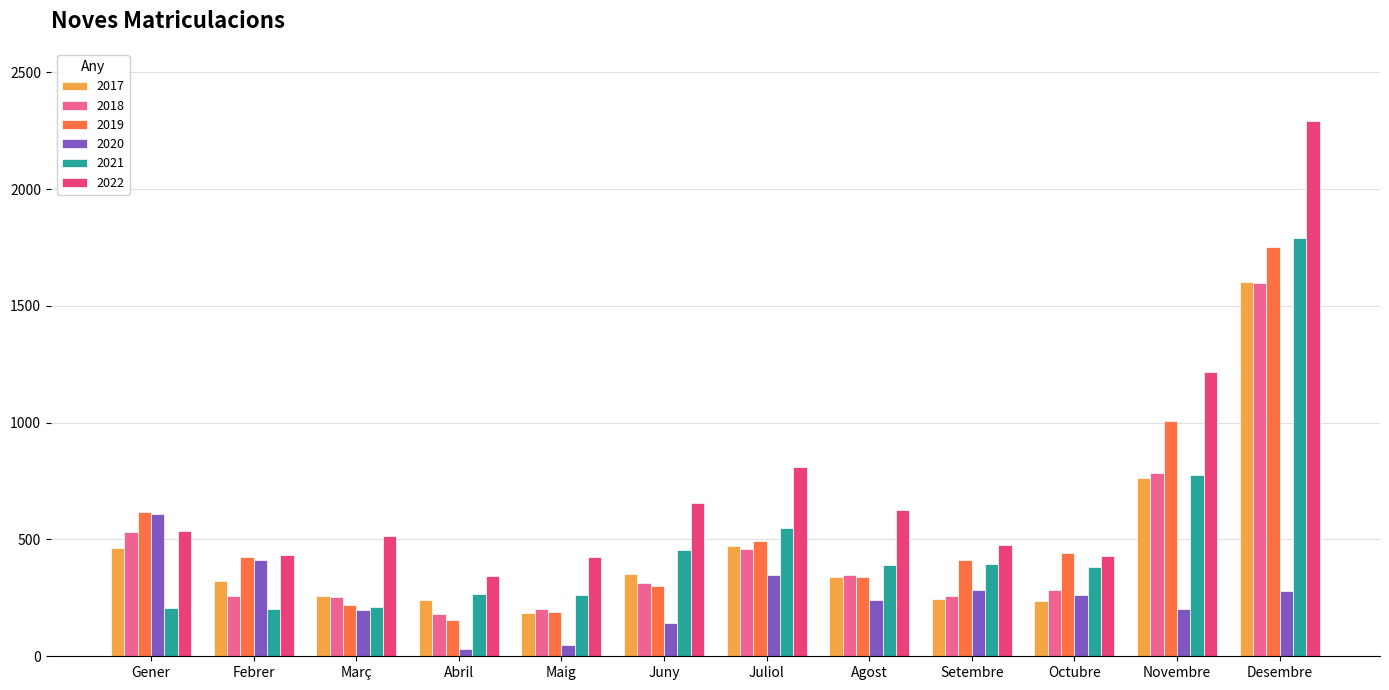

What is the minimum value for 2017?

184